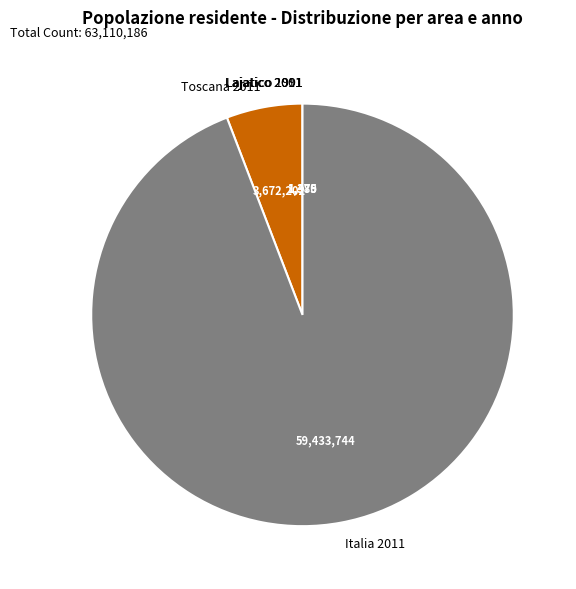

True or false: Toscana 2011 accounts for 1% of the total.

False